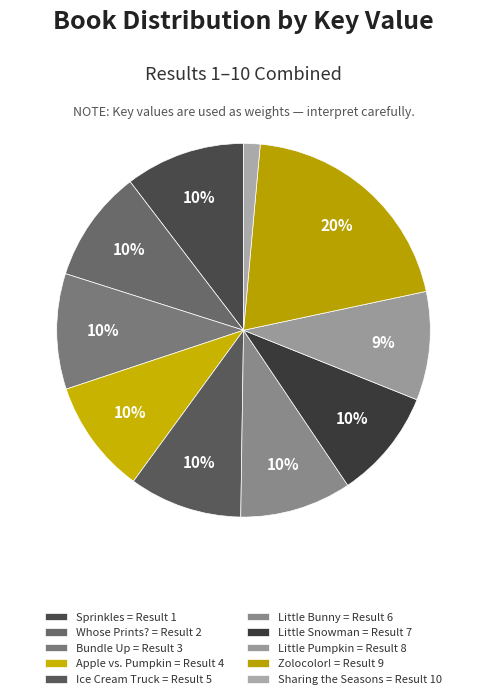

How many segments does this pie chart have?

10